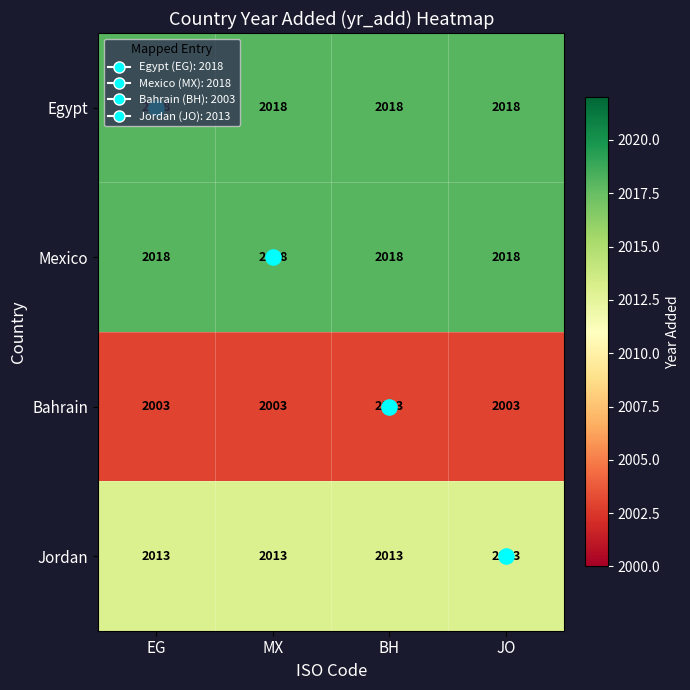

What is the spread (max minus min) of values at BH?

15